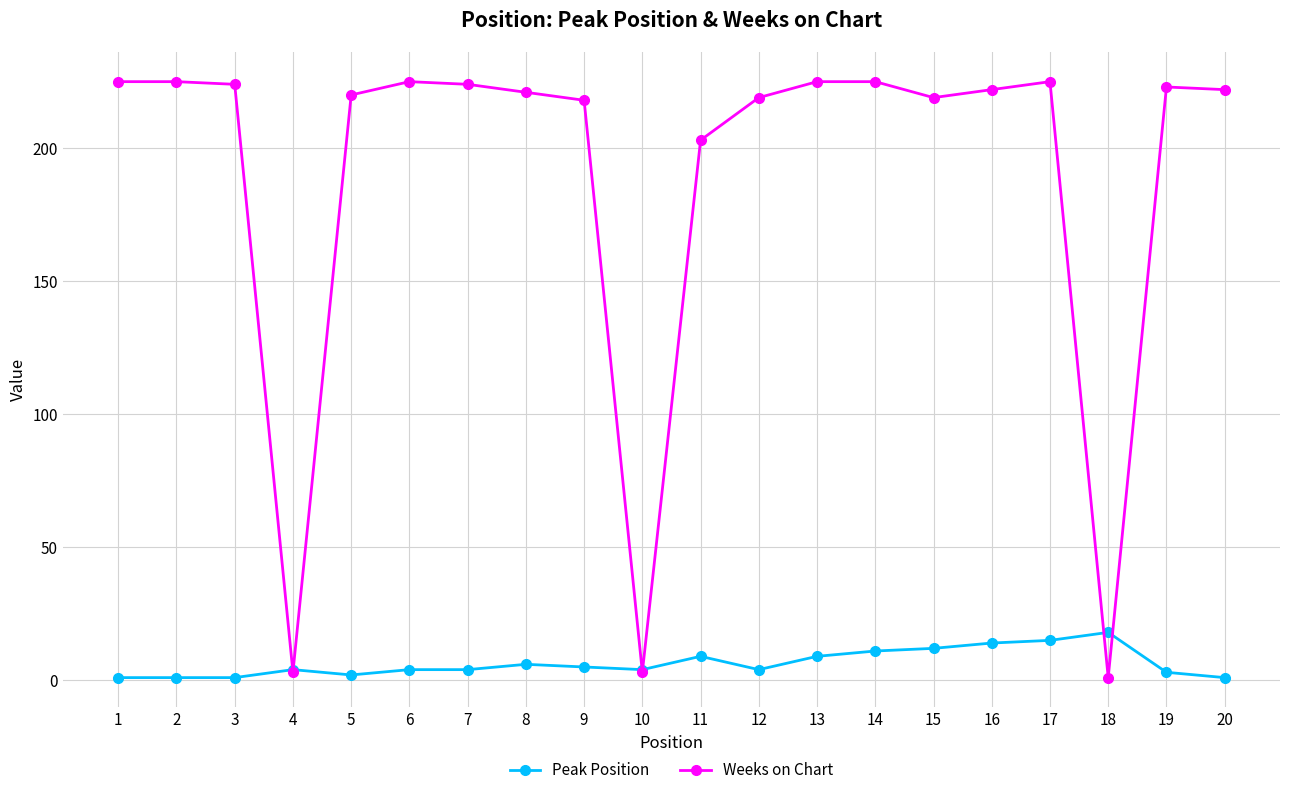

Is it true that Peak Position equals 7 at 18?

False